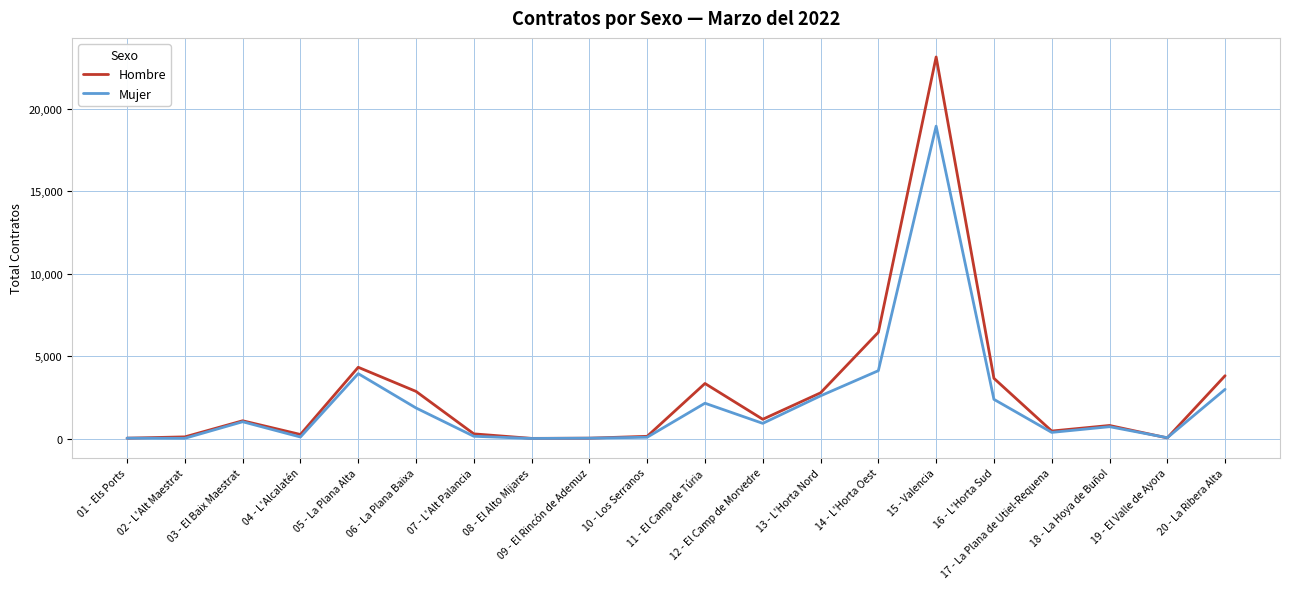

What is the maximum value shown in the chart?

23120